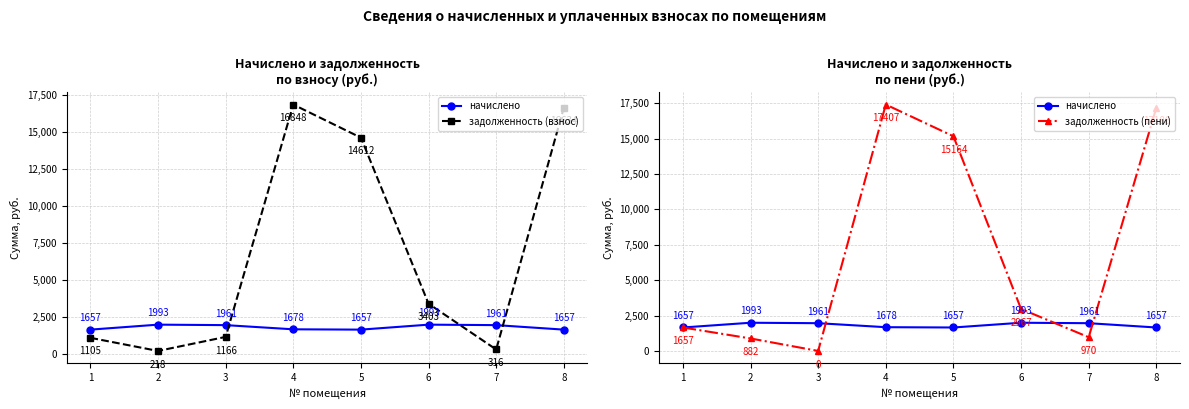

How many interior local peaks does the задолженность (взнос) series have?

1